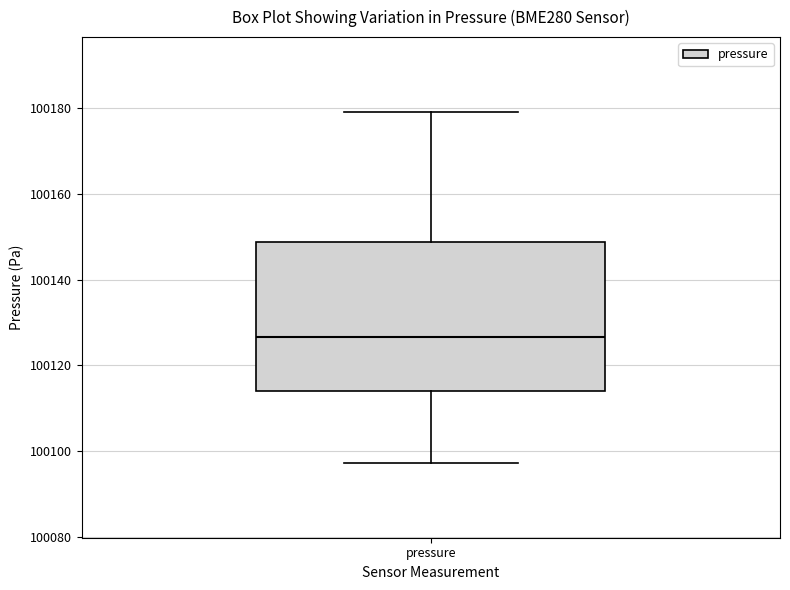

Where does the median line of the box for pressure sit on the y-axis? The values are not printed on the chart, so give them approximately, as read against the axis.

100126